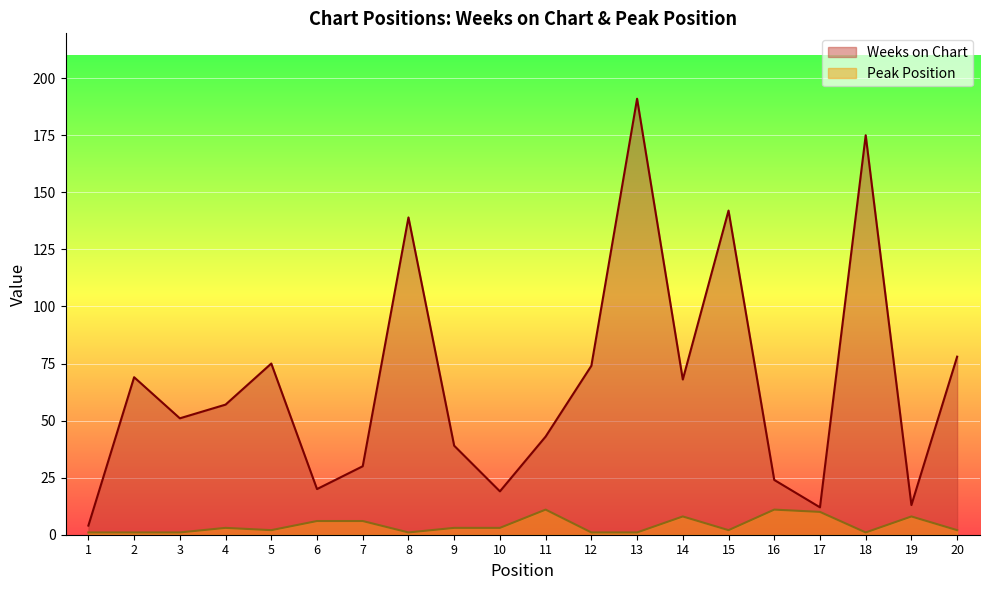

Which label corresponds to the smallest value in the chart?

1